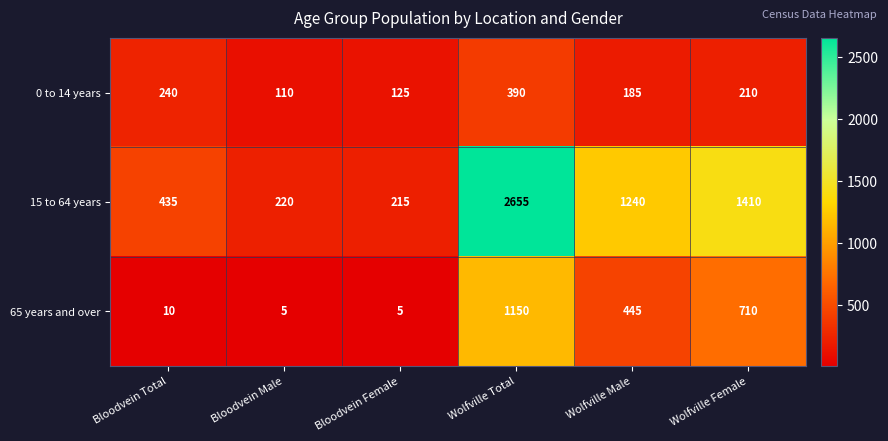

What is the lowest value of the 15 to 64 years series?

215